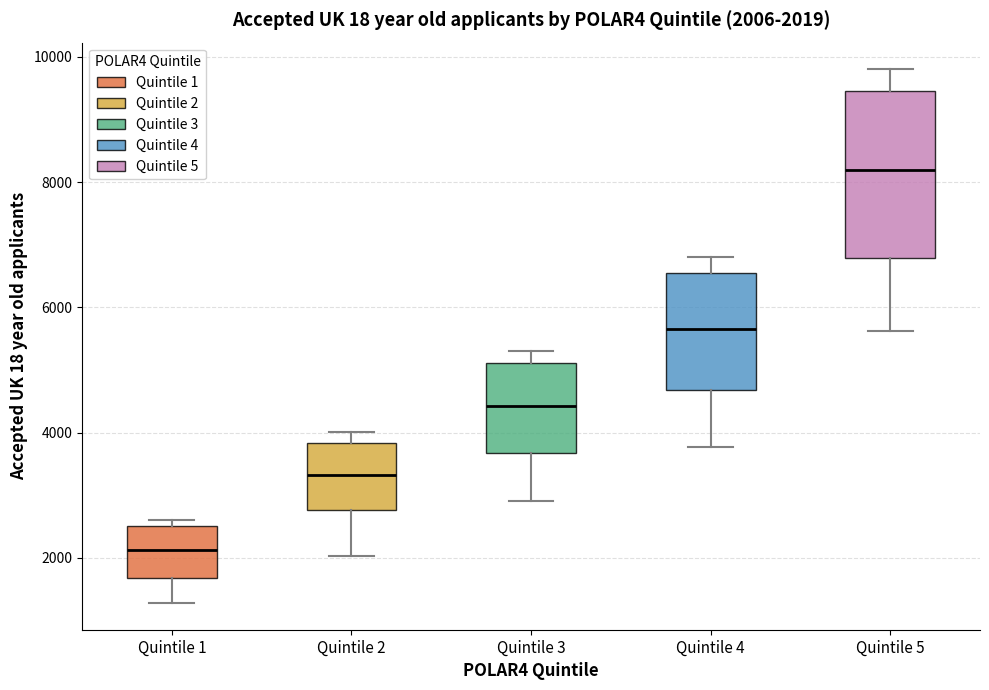

Comparing the boxes themselves (not the whiskers), which one is the tallest?

Quintile 5